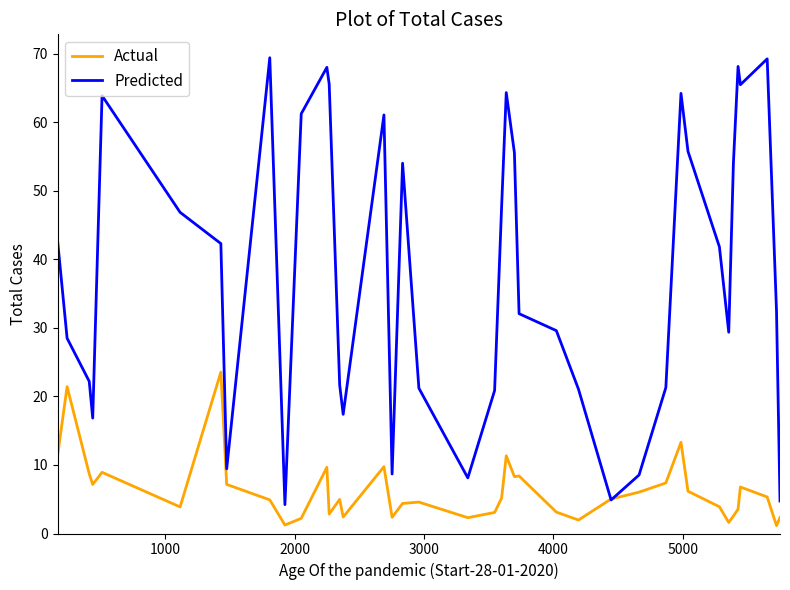

How many categories are shown in the chart?

40